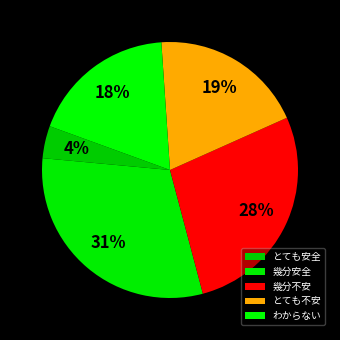

To the nearest percent, what portion does とても不安 represent?

19%